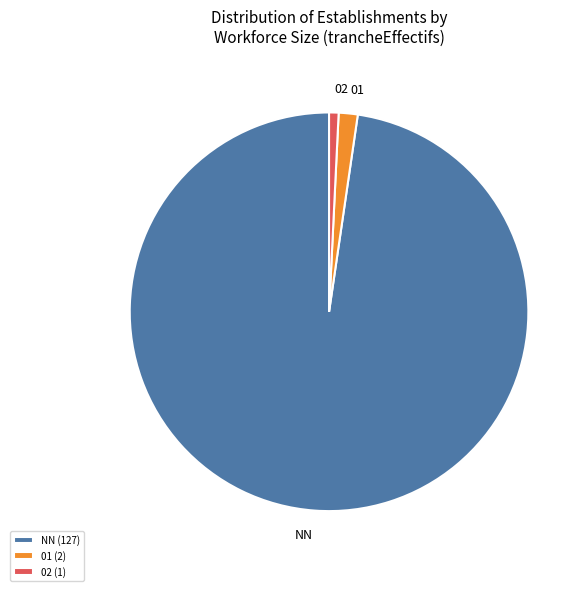

True or false: 01 (2) accounts for 2% of the total.

True